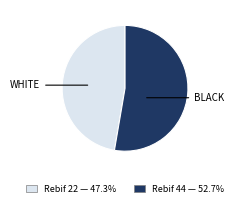

Does any single category account for the majority?

Yes